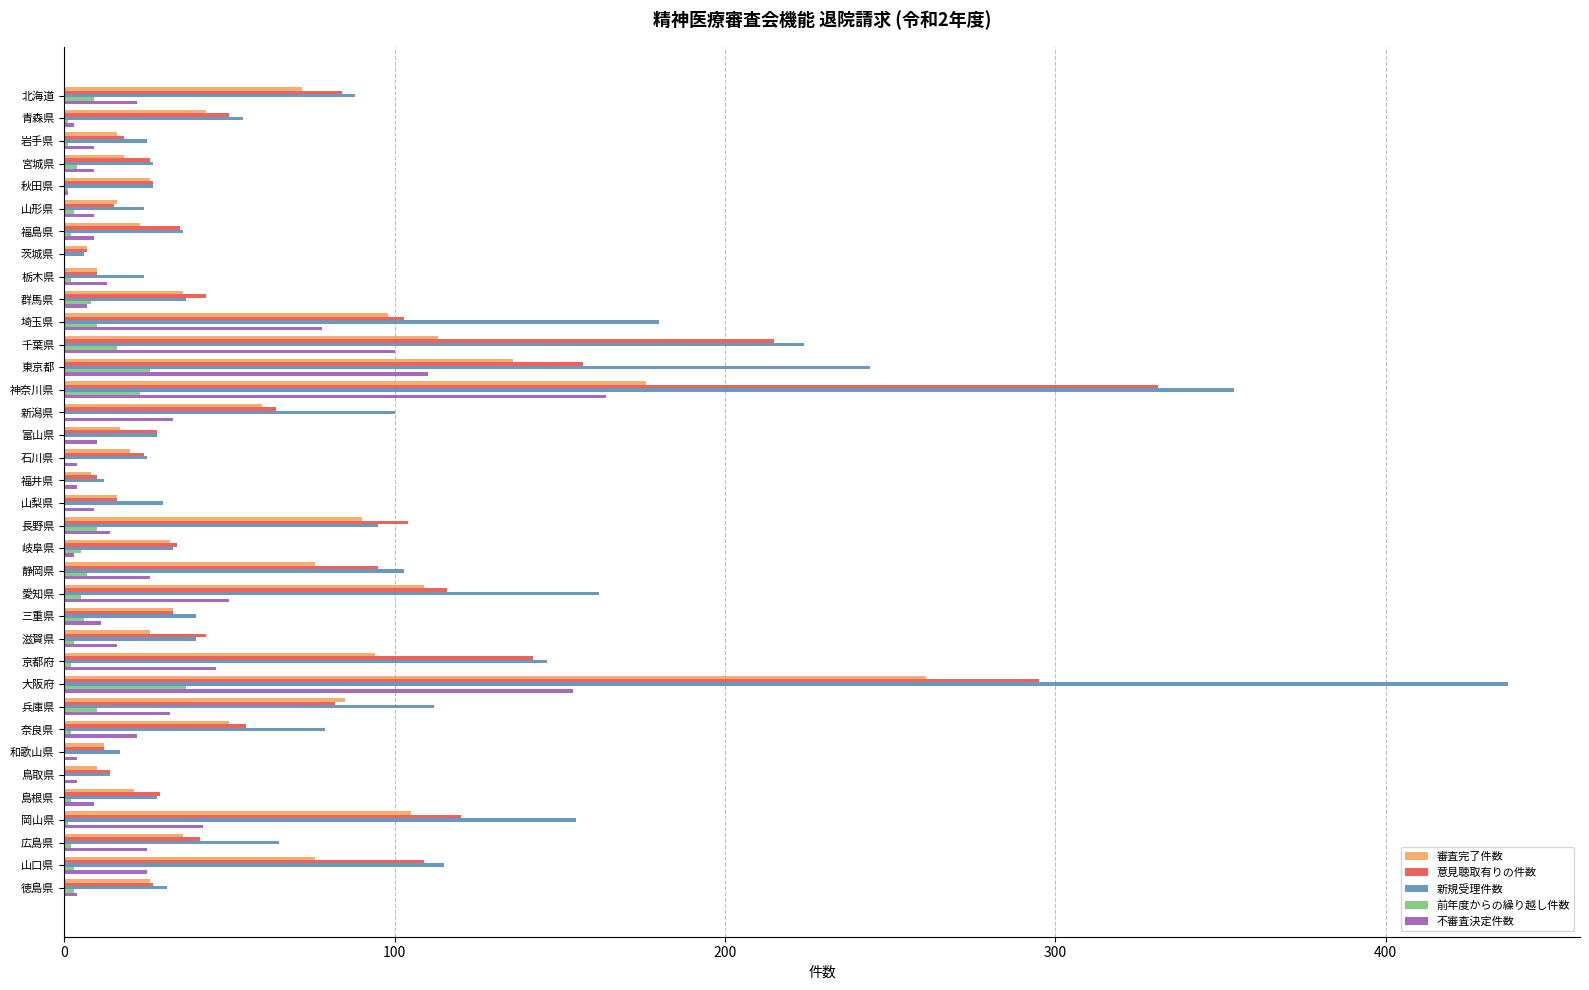

Which category has the highest value across all series?

大阪府